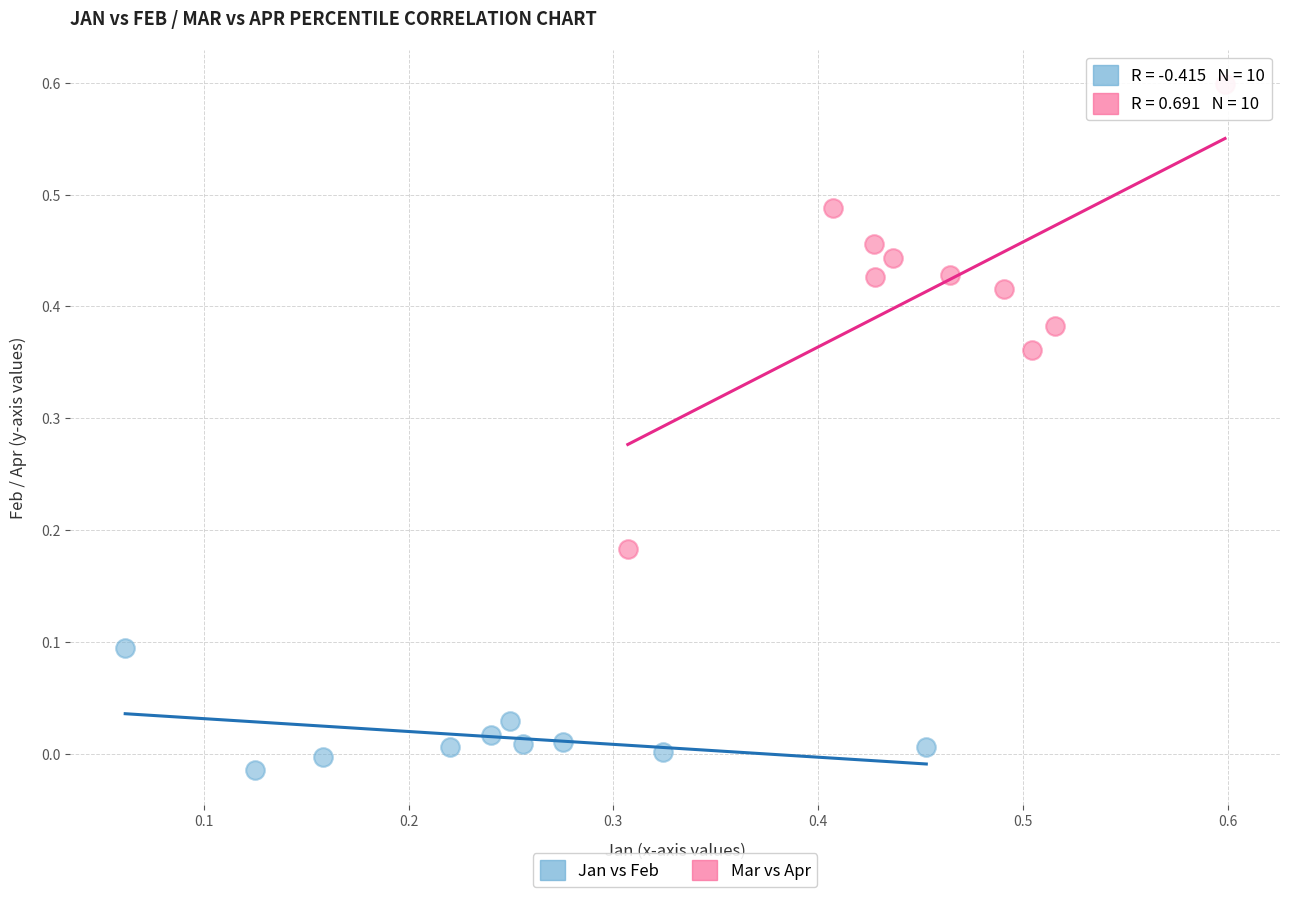

What are all the series names shown in the legend?

Jan vs Feb, Mar vs Apr